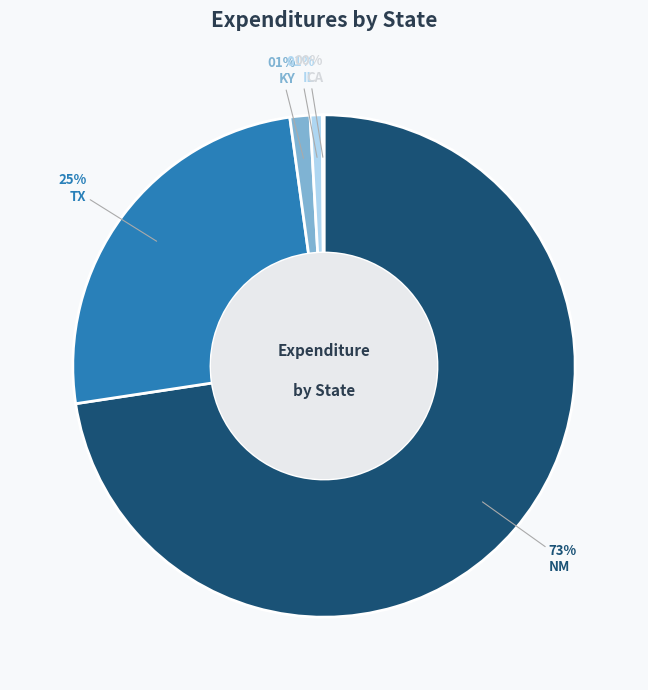

Which category has the biggest portion of the pie?

NM